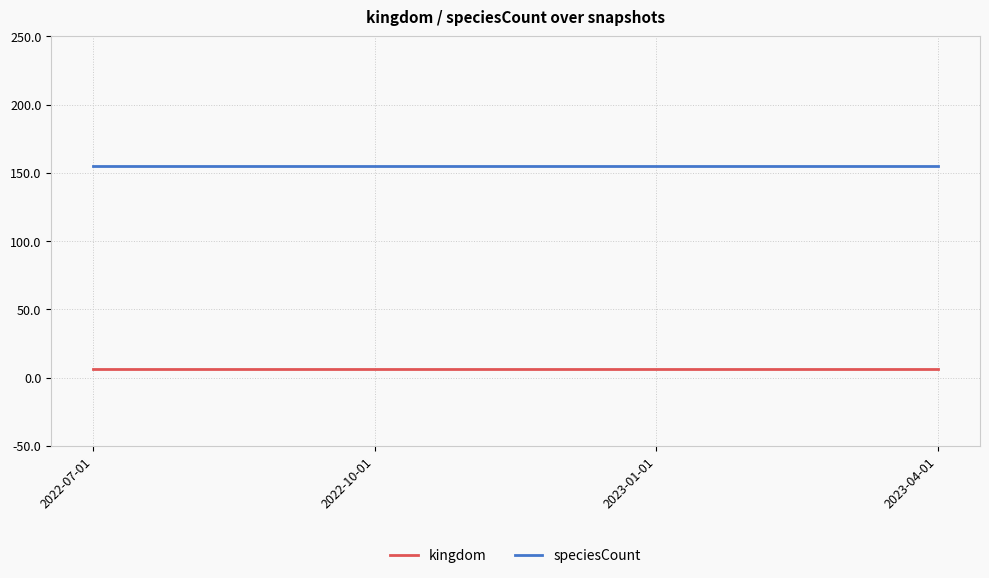

The value of kingdom at 2023-01-01 is 6. True or false?

True